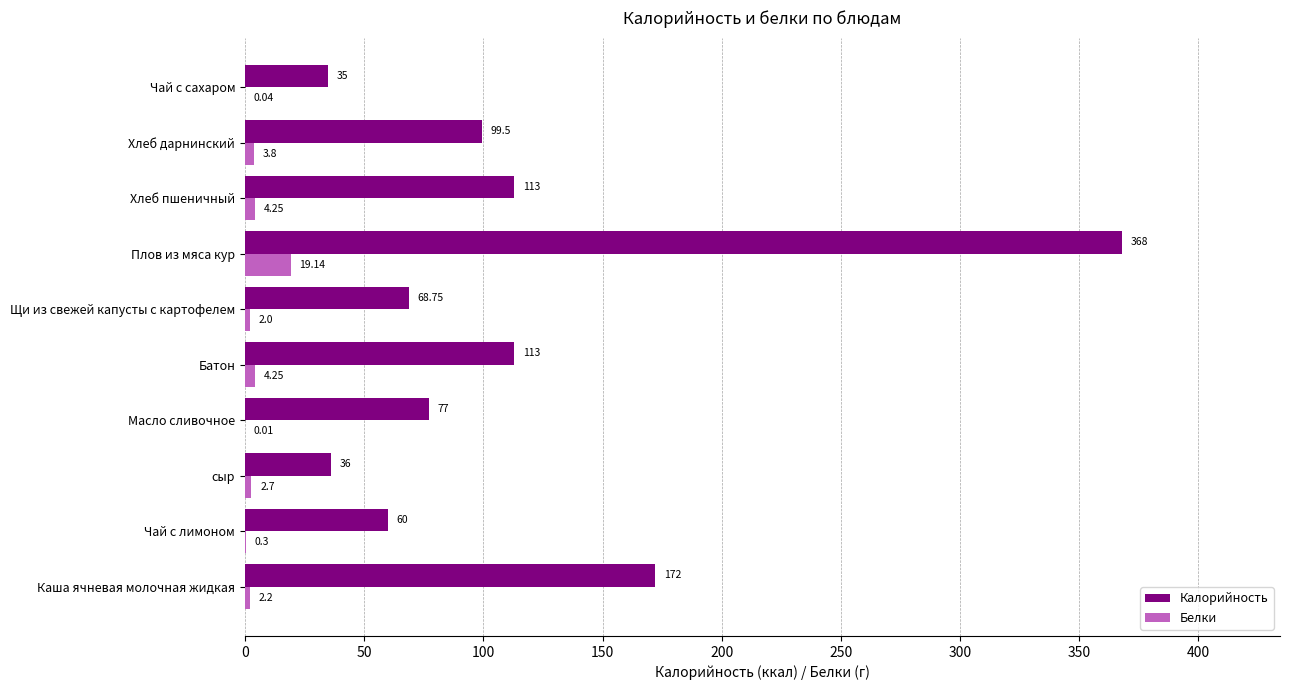

What is the sum of the Калорийность values at Чай с лимоном and Чай с сахаром?

95.0